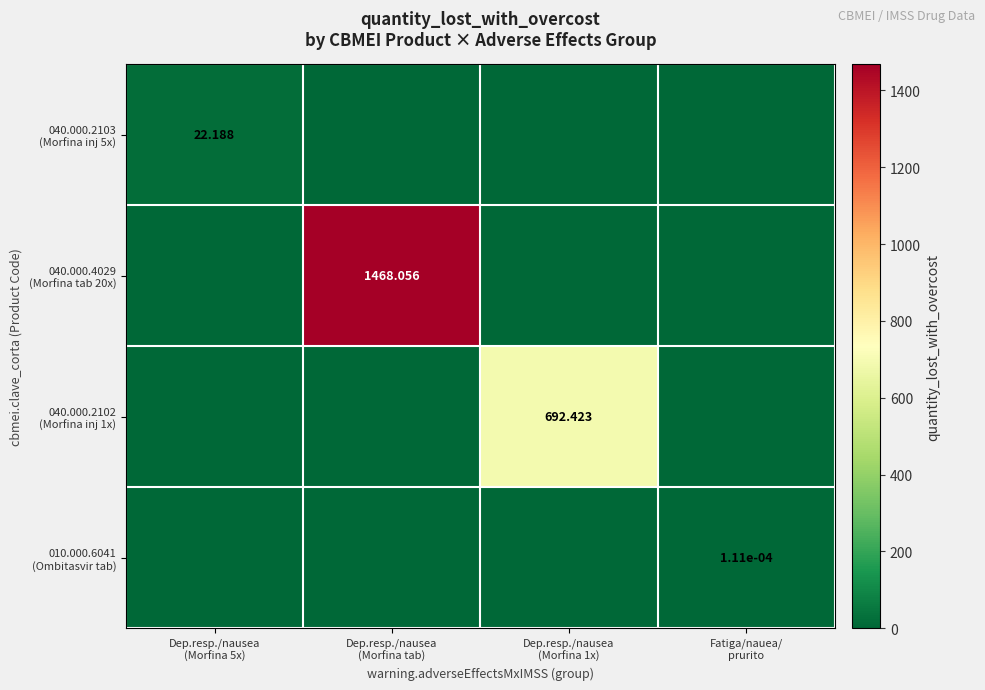

The 040.000.4029 (Morfina tab 20x) series shows -605.9 at Dep.resp./nausea (Morfina 1x). True or false?

False